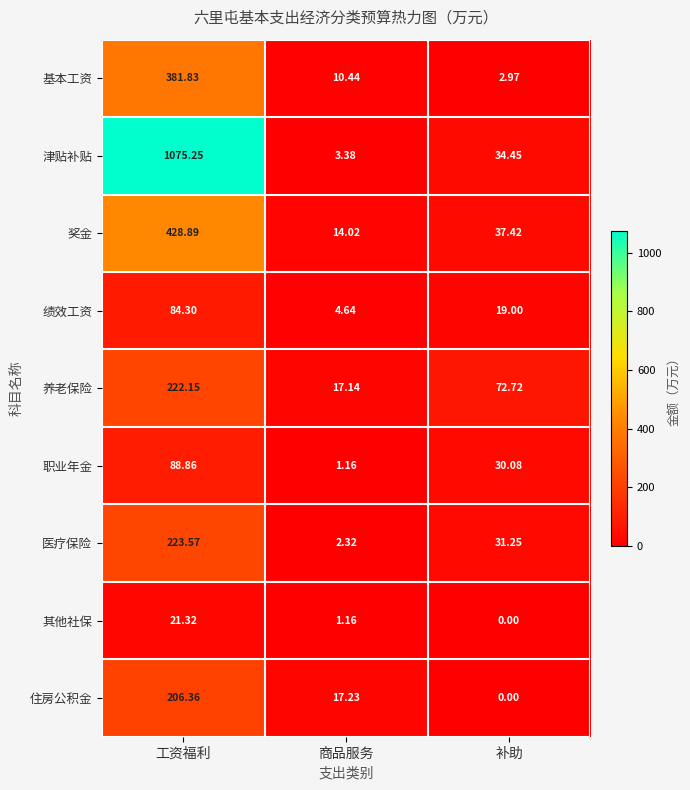

Rank the series at 工资福利 from lowest to highest value.

其他社保, 绩效工资, 职业年金, 住房公积金, 养老保险, 医疗保险, 基本工资, 奖金, 津贴补贴